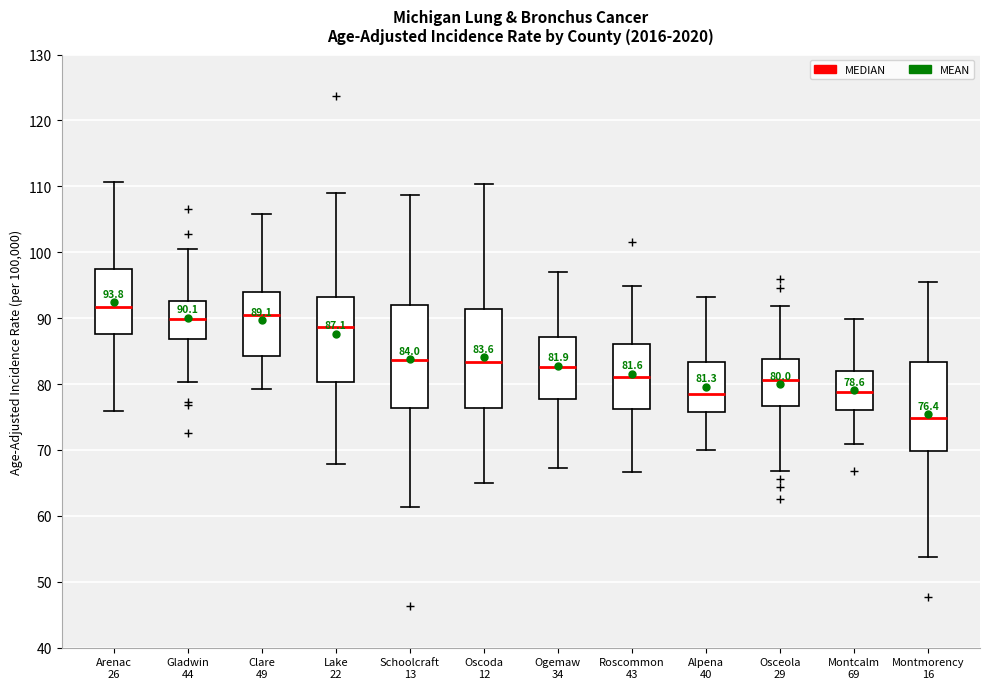

Which box has the lowest median line?

Montmorency 16